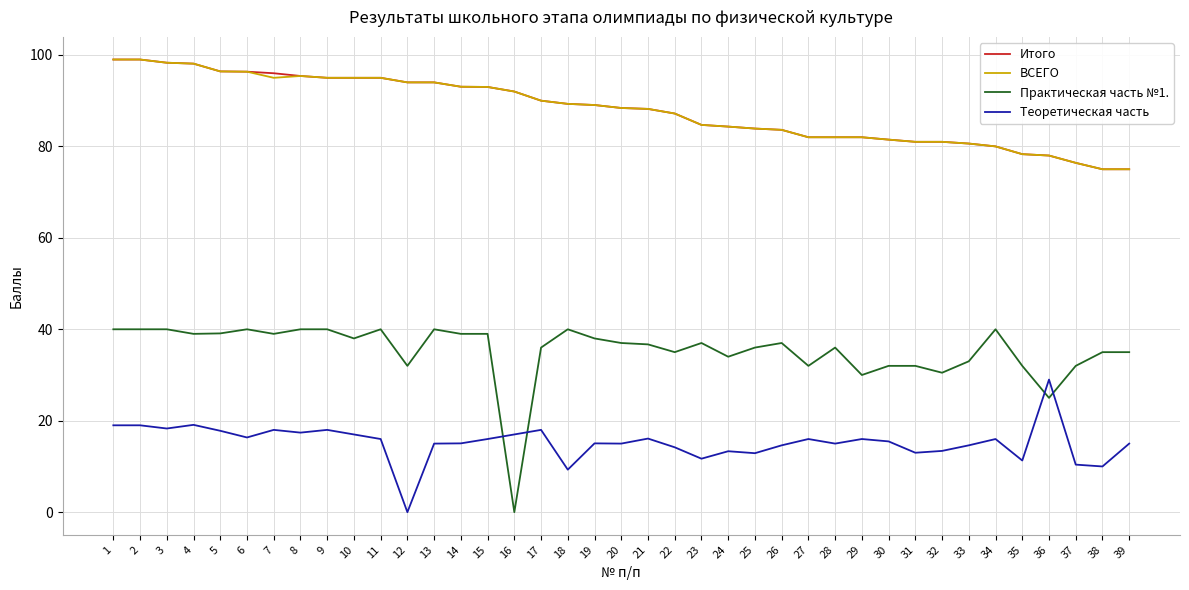

Which category has the highest value in the Теоретическая часть series?

36